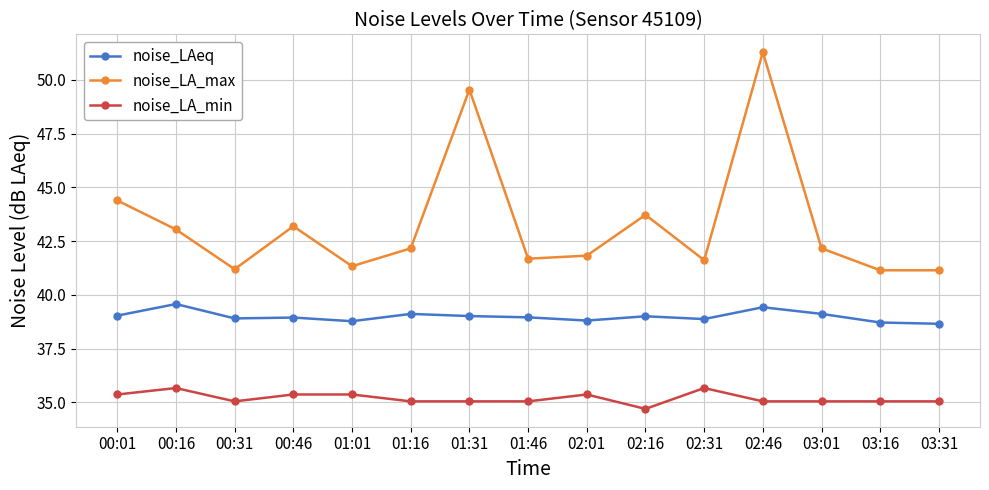

Which series has the largest range (max minus min)?

noise_LA_max